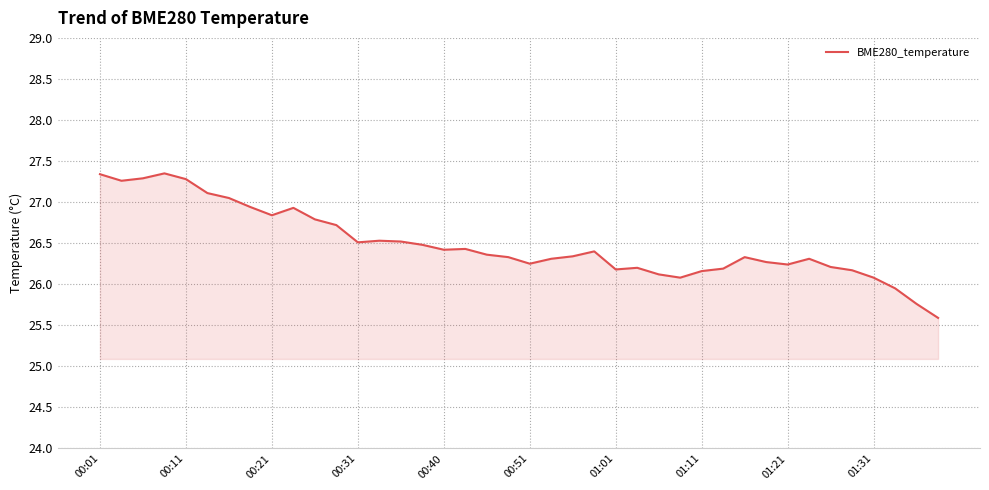

Does the chart display data point markers on the line(s)?

No